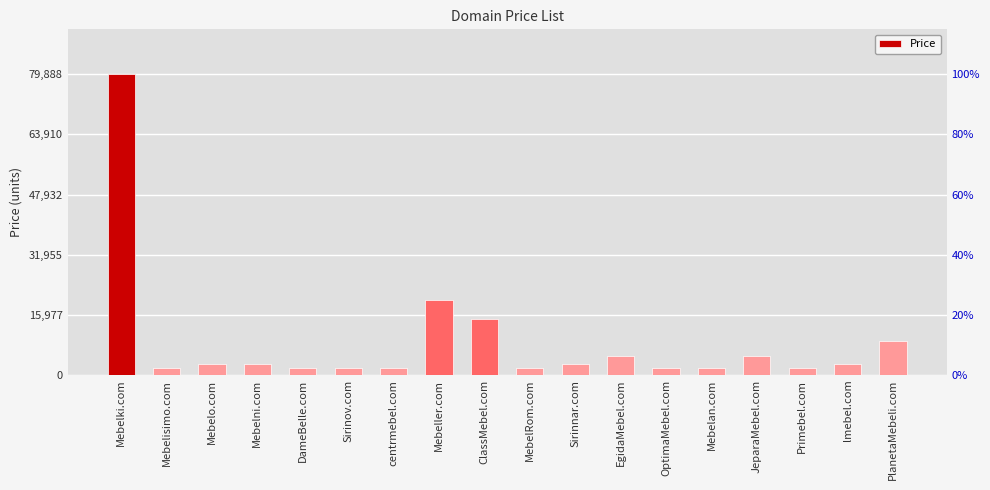

What is the sum of all values?

159984